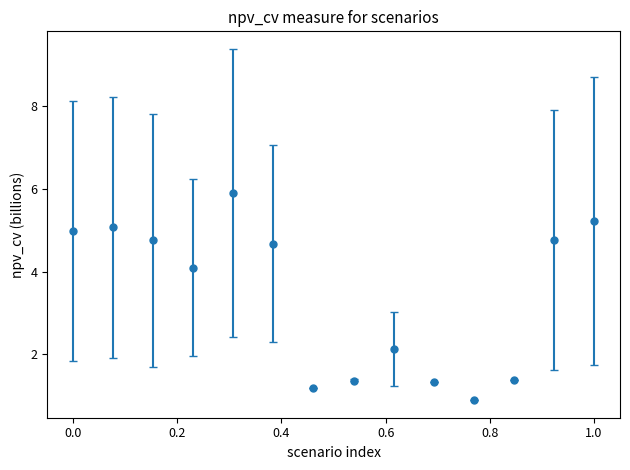

What is the difference between the maximum and minimum values?

5.0